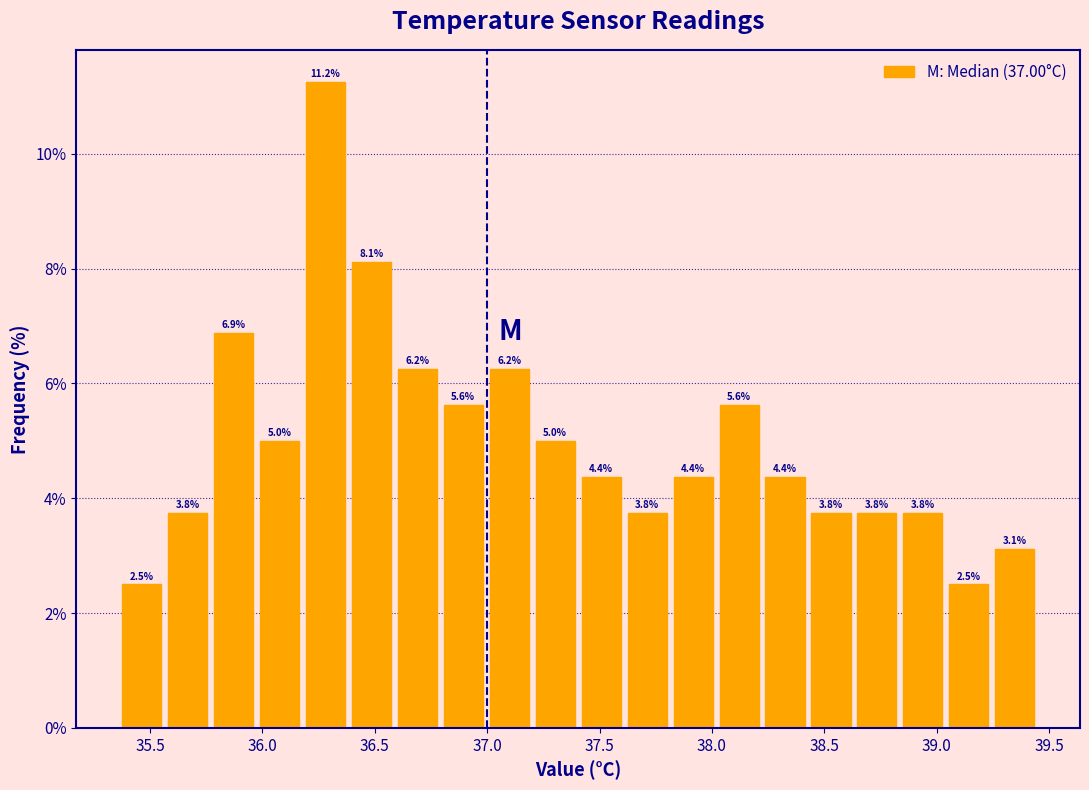

Reading left to right, transcribe this chart: for each bar, give the range it covers on the x-axis and its height. The bar edges are not printed on the chart, so give them approximately, as read against the axis.

35.35 to 35.55: 2.5
35.55 to 35.75: 3.8
35.75 to 35.95: 6.9
35.95 to 36.20: 5.0
36.20 to 36.40: 11.2
36.40 to 36.60: 8.1
36.60 to 36.80: 6.2
36.80 to 37.00: 5.6
37.00 to 37.20: 6.2
37.20 to 37.40: 5.0
37.40 to 37.60: 4.4
37.60 to 37.80: 3.8
37.80 to 38.00: 4.4
38.00 to 38.20: 5.6
38.20 to 38.45: 4.4
38.45 to 38.65: 3.8
38.65 to 38.85: 3.8
38.85 to 39.05: 3.8
39.05 to 39.25: 2.5
39.25 to 39.45: 3.1